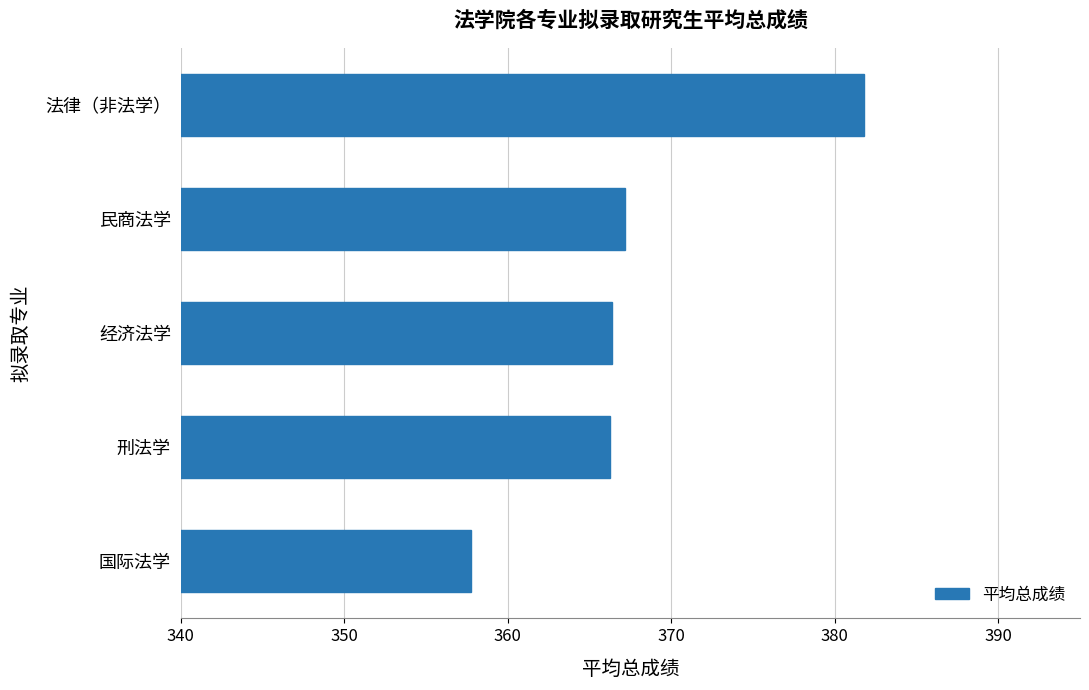

How many values are below 366?

1